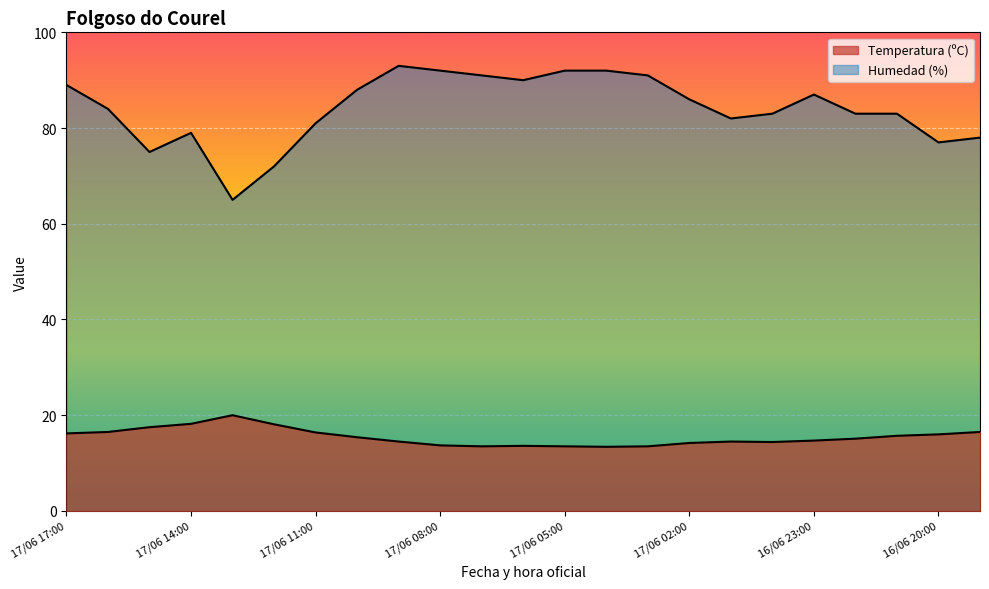

What is the difference between the second highest and second lowest values in the Temperatura (ºC) series?

4.7